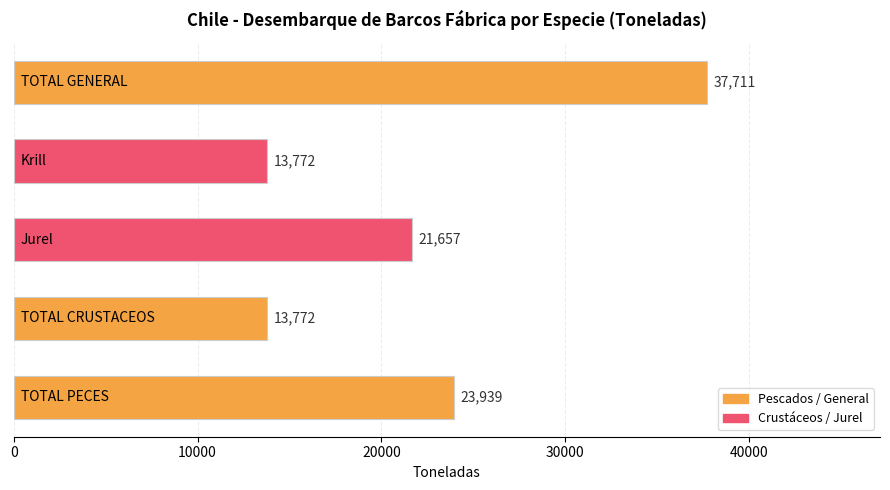

What is the maximum value shown in the chart?

37711